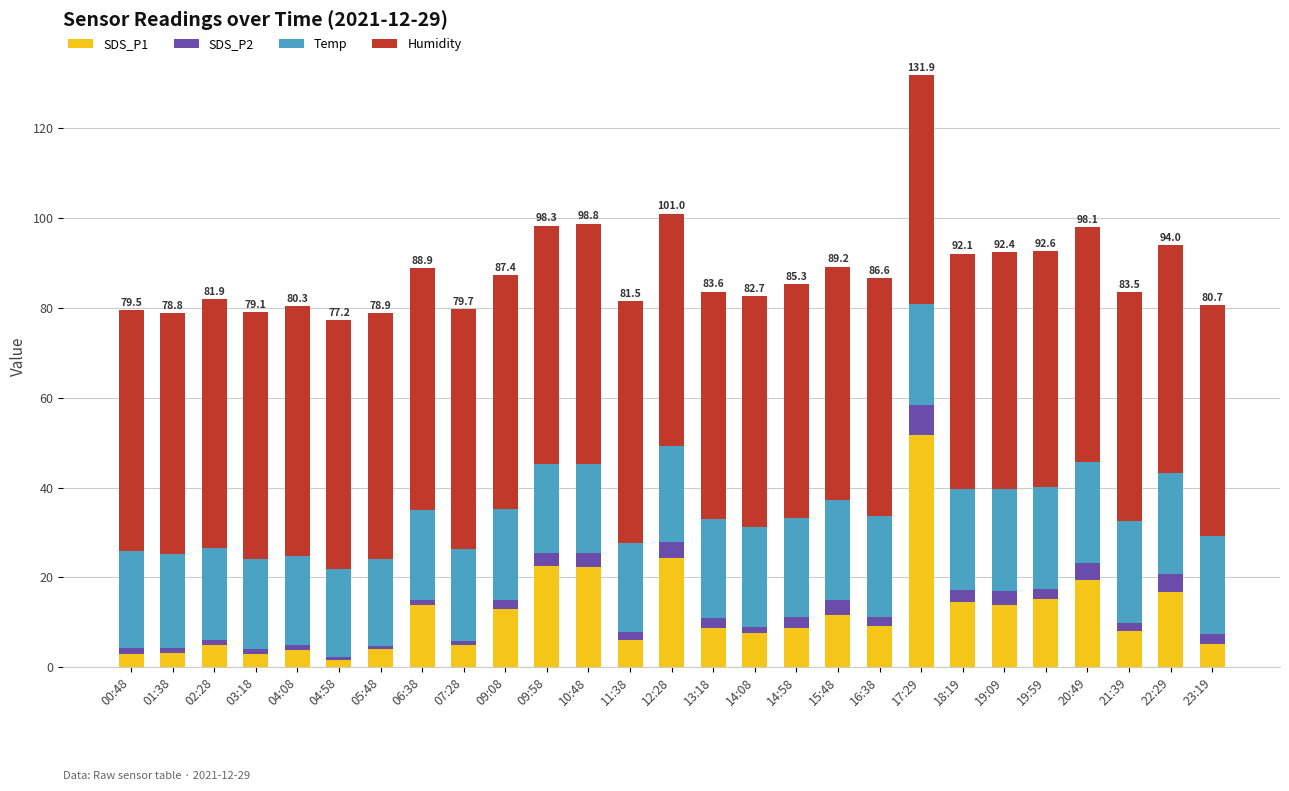

At which category is the sum across all series the highest?

17:29